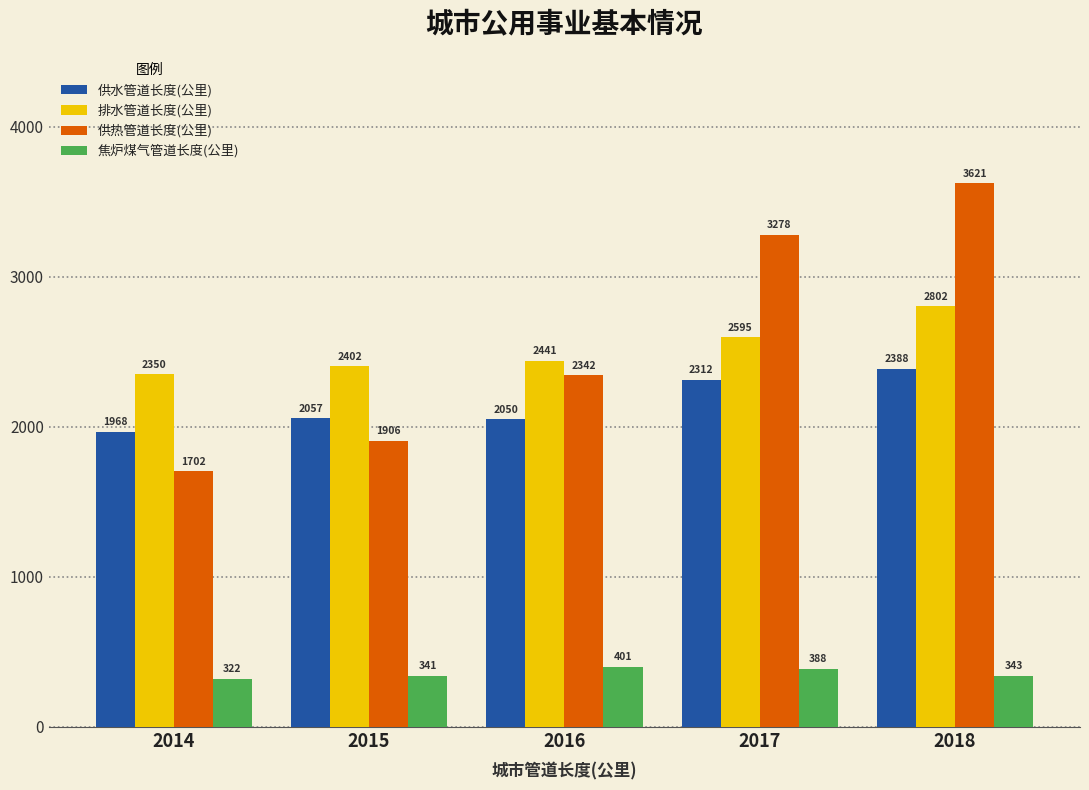

What is the value of the 焦炉煤气管道长度(公里) bar at the 3rd from the left?

401